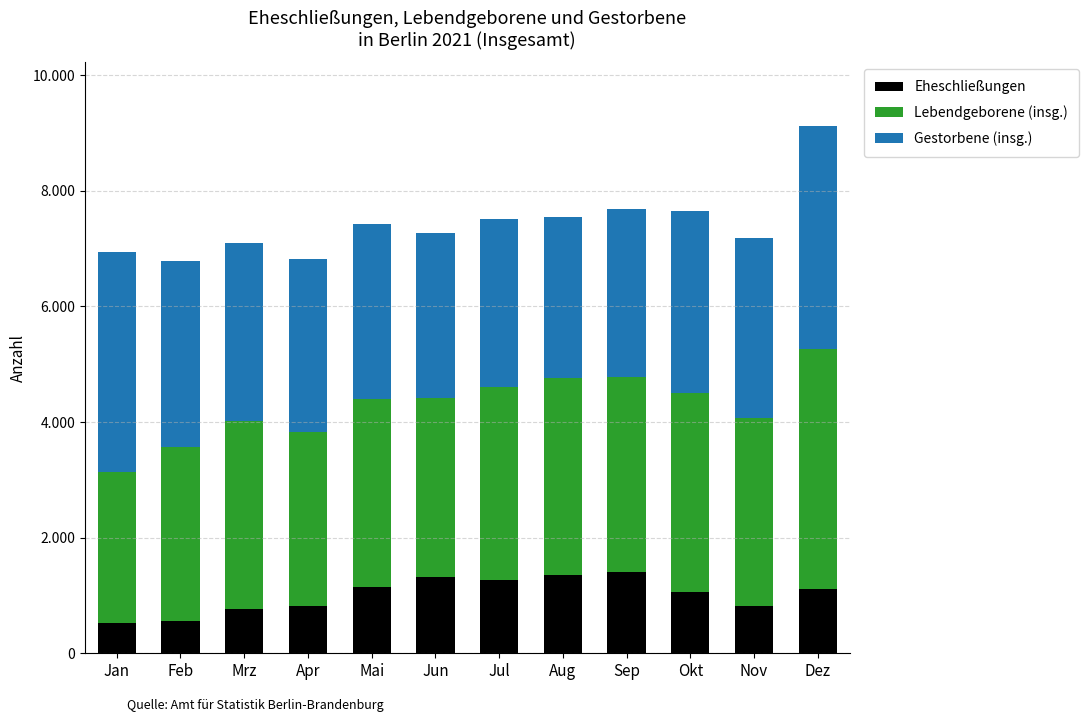

Does the chart contain stacked bars?

Yes